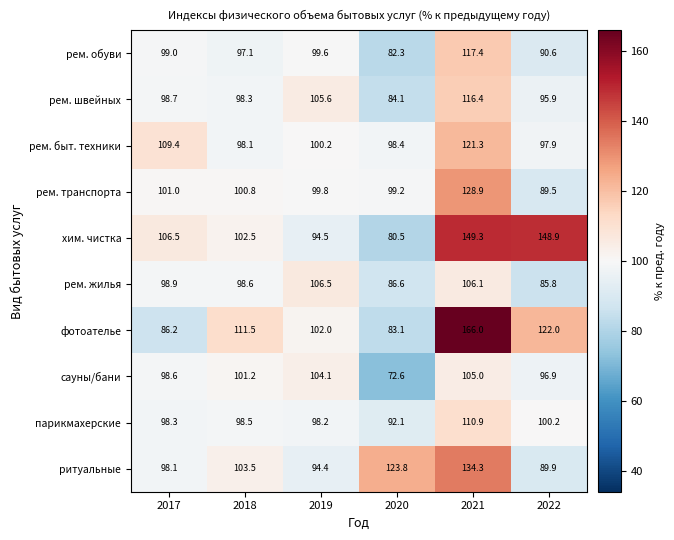

At which label does парикмахерские first exceed 98?

2017